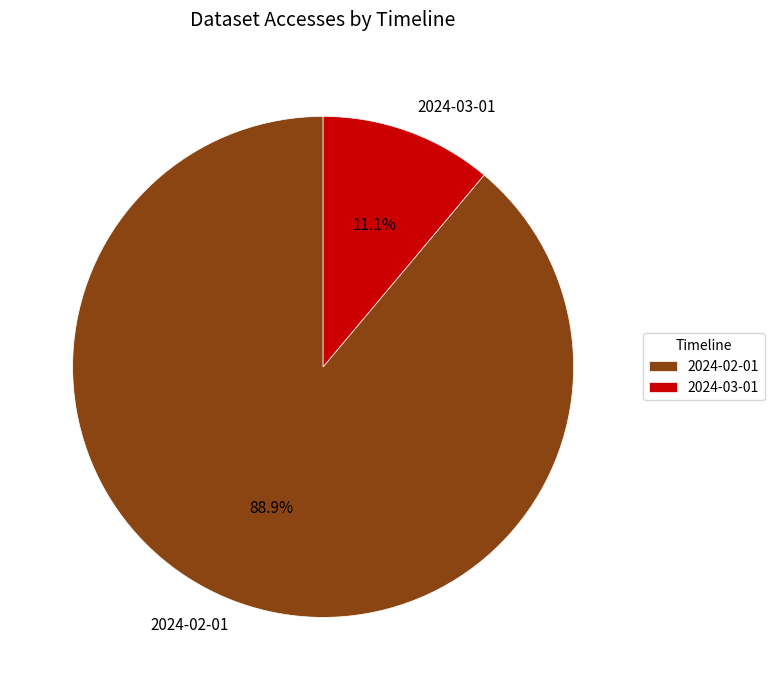

Which category has the smallest portion of the pie?

2024-03-01